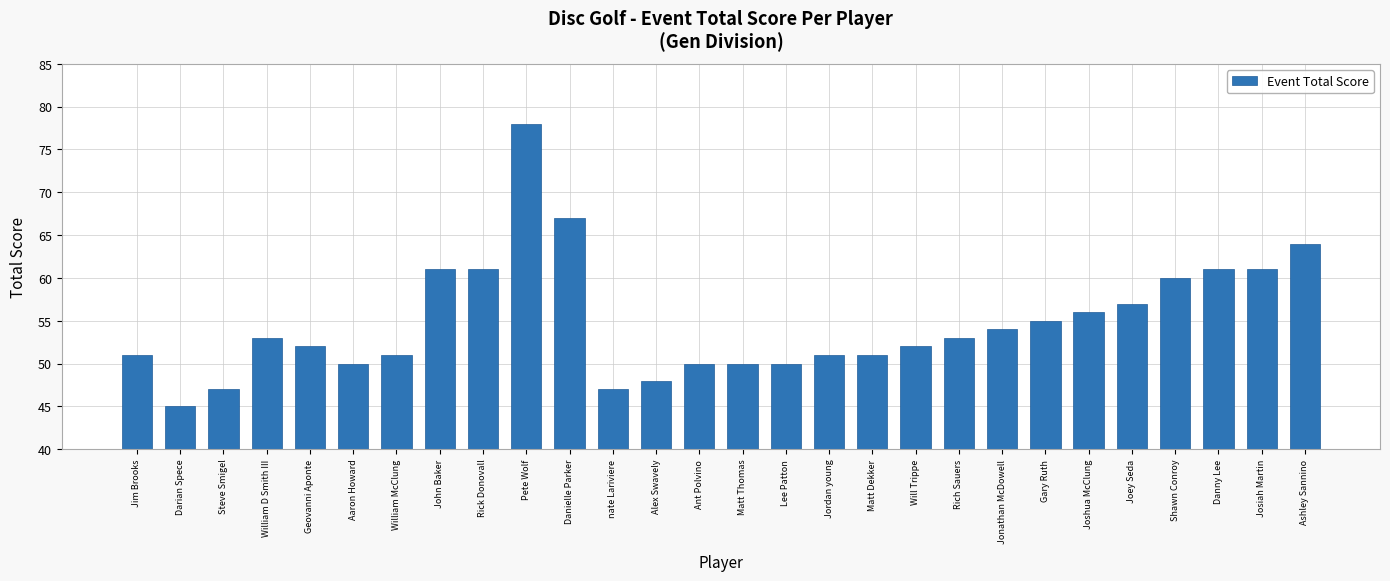

Between Geovanni Aponte and Joey Seda, which is larger?

Joey Seda